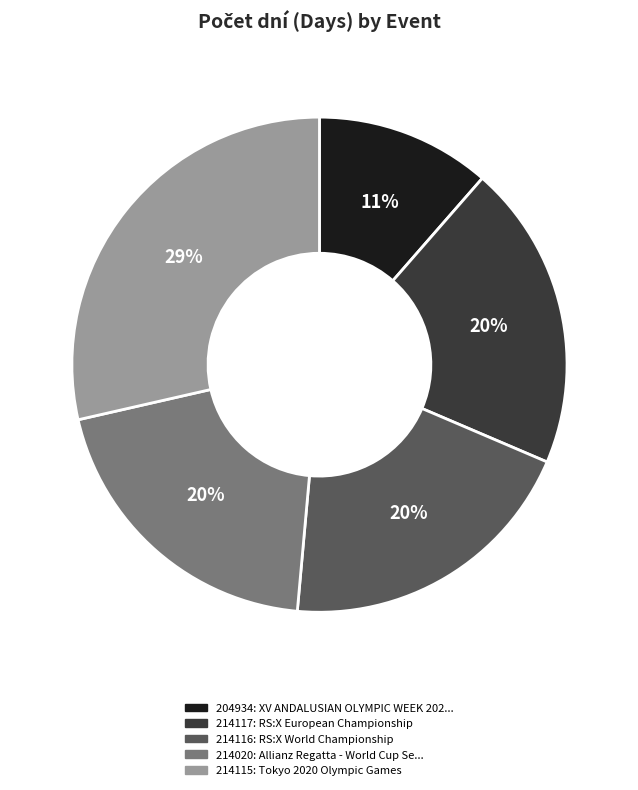

To the nearest percent, what is the difference between the 214115 and 214117 slice percentages?

9%